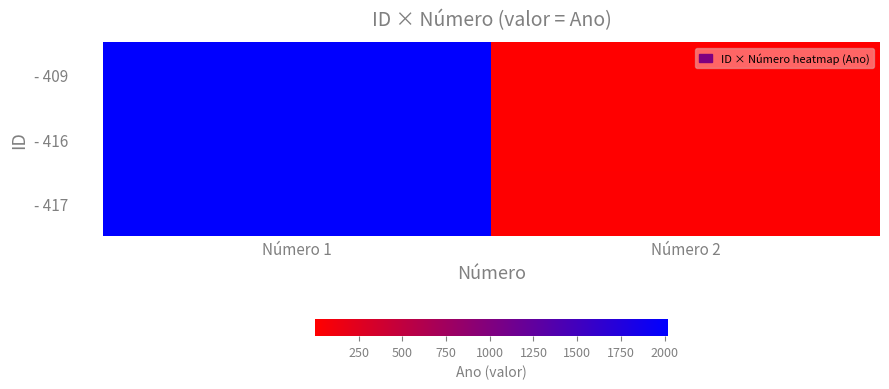

Reading right to left, what are all the values shown in this chart?

- 409: Número 2=1	Número 1=2019
- 416: Número 2=2	Número 1=2019
- 417: Número 2=10	Número 1=2019